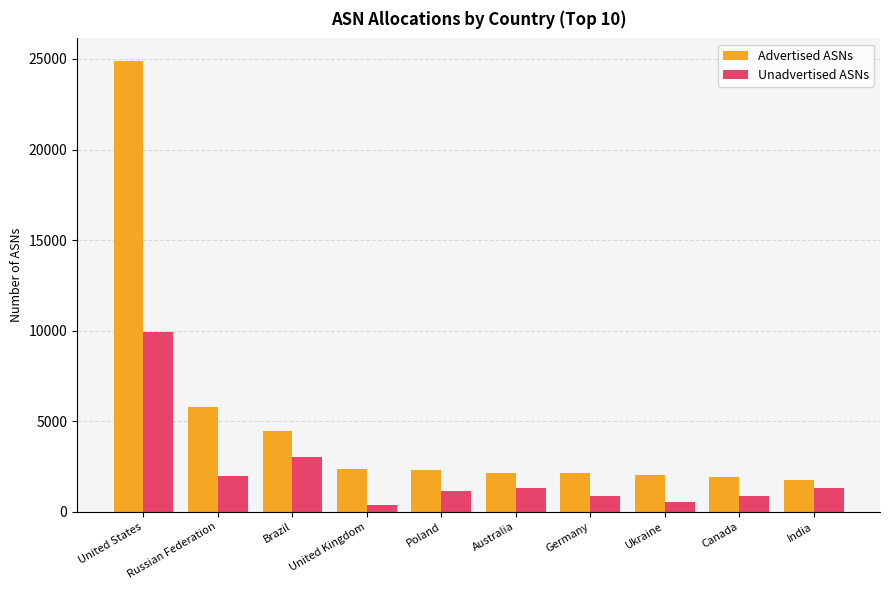

What is the spread (max minus min) of values at Germany?

1245